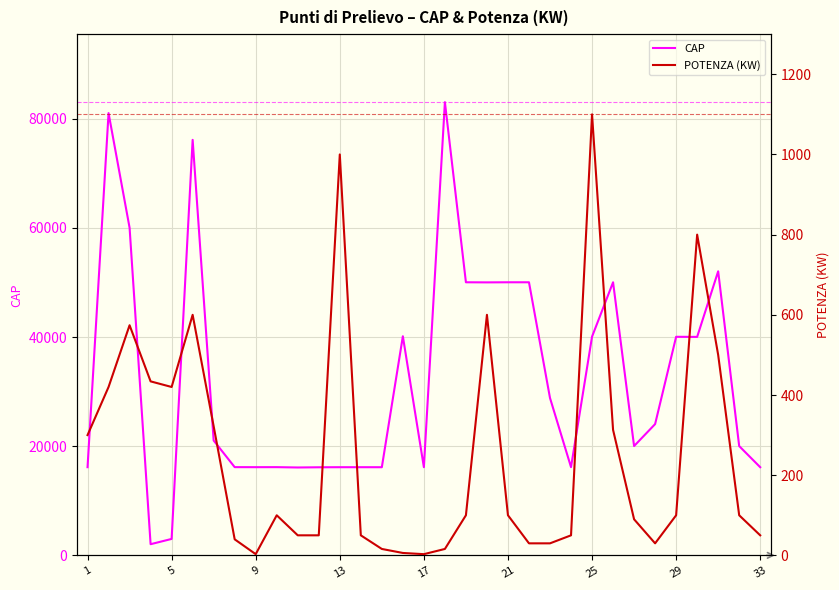

What is the minimum value for CAP?

2046